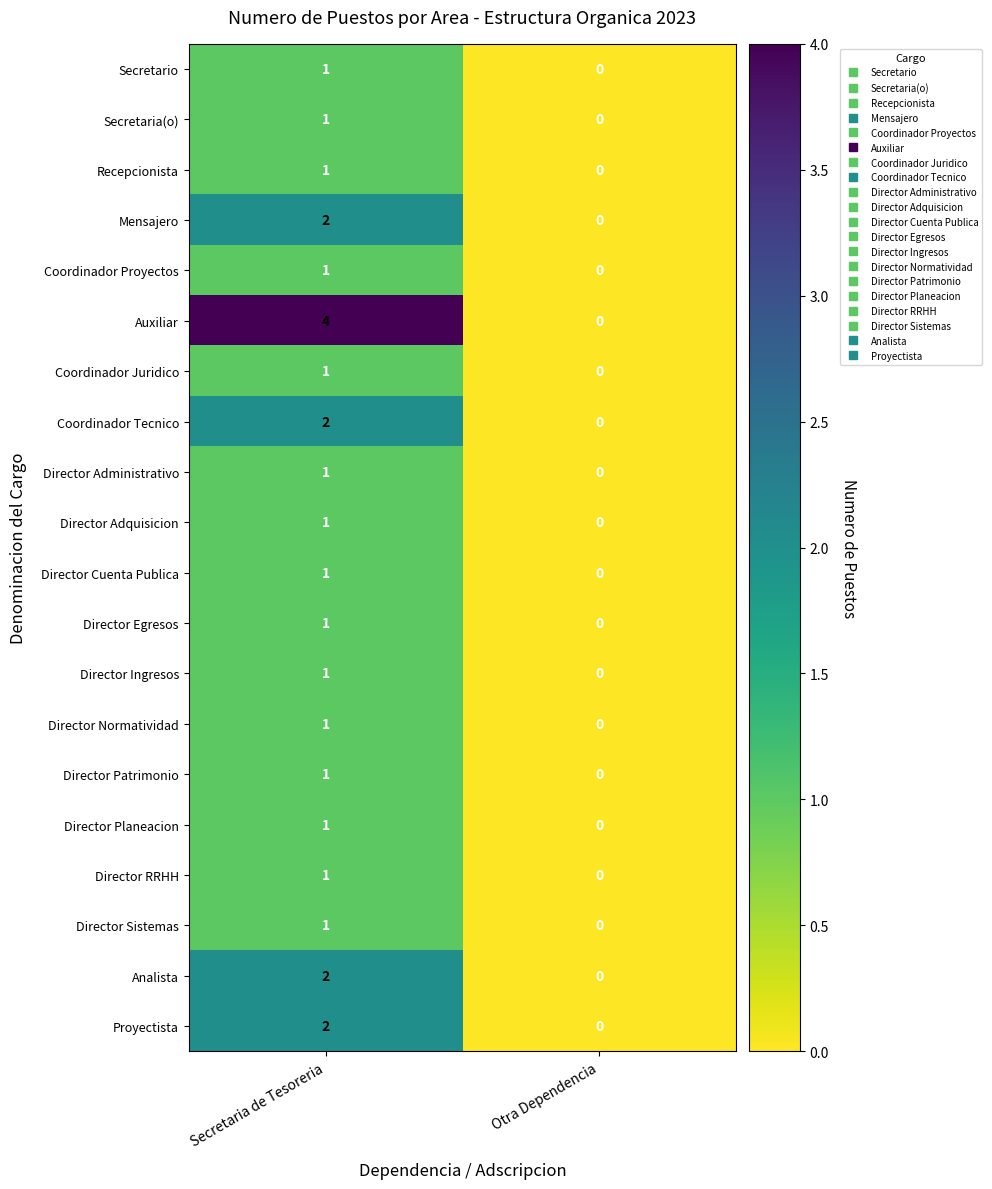

The Coordinador Proyectos series shows 2 at Secretaria de Tesoreria. True or false?

False